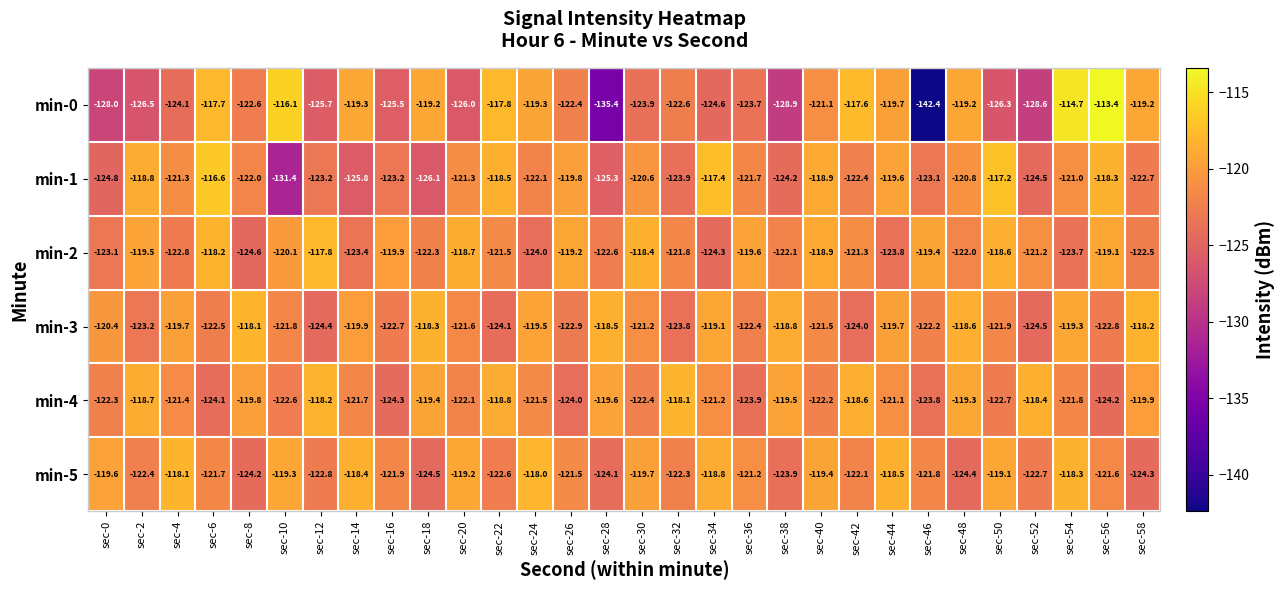

At which category is the sum across all series the highest?

sec-54